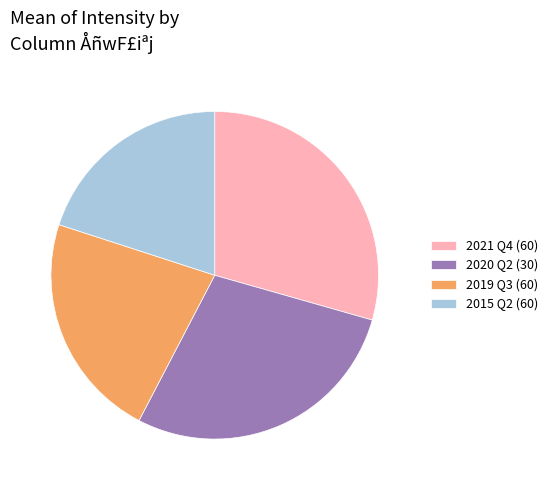

How many slices are in this pie chart?

4